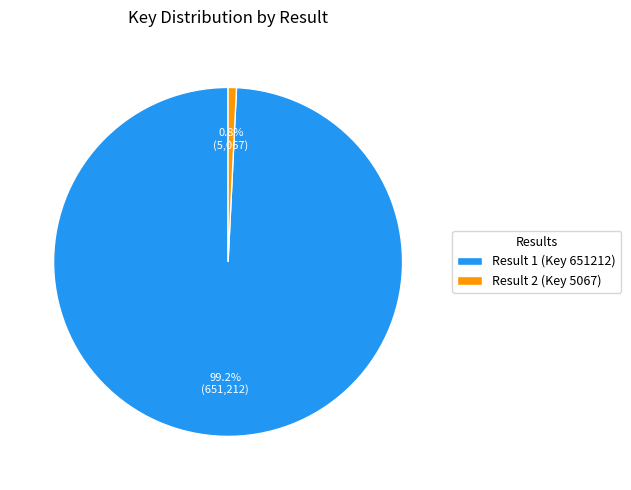

What percentage is NOT represented by Result 2 (Key 5067)?

99.2%